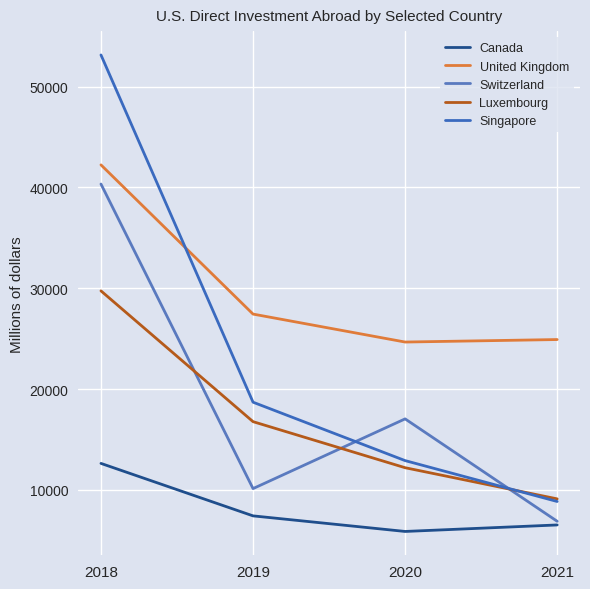

Does the chart display data point markers on the line(s)?

No